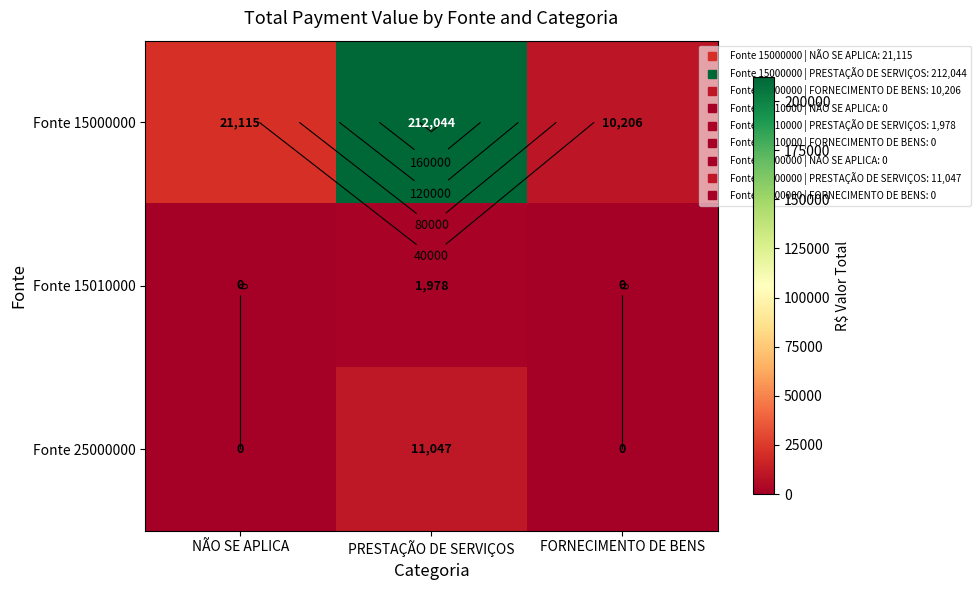

Which series has the largest range (max minus min)?

Fonte 15000000